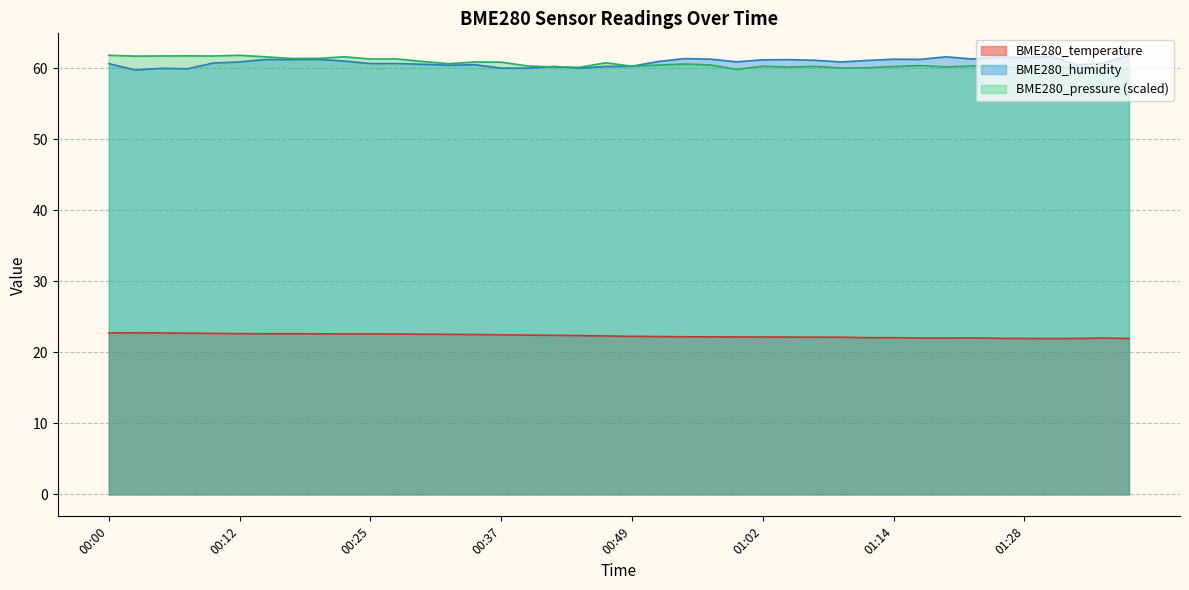

Reading left to right, extract all data points from this chart.

BME280_temperature: 22.7	22.8	22.7	22.7	22.7	22.6	22.6	22.6	22.6	22.6	22.6	22.6	22.6	22.6	22.5	22.5	22.4	22.4	22.4	22.3	22.3	22.2	22.2	22.2	22.2	22.2	22.2	22.1	22.1	22.1	22.1	22.0	22.0	22.0	22.0	22.0	22.0	22.0	22.0	22.0
BME280_humidity: 60.7	59.8	60.0	60.0	60.8	60.9	61.3	61.2	61.3	61.0	60.7	60.7	60.6	60.5	60.5	60.0	60.0	60.3	60.0	60.3	60.3	61.0	61.4	61.3	60.9	61.2	61.2	61.2	60.9	61.1	61.3	61.3	61.6	61.3	61.6	61.5	61.7	60.5	60.7	61.9
BME280_pressure: 61.9	61.7	61.8	61.8	61.8	61.9	61.6	61.4	61.4	61.7	61.3	61.3	61.0	60.7	60.9	60.9	60.4	60.2	60.2	60.8	60.3	60.5	60.6	60.5	59.9	60.3	60.2	60.3	60.1	60.1	60.3	60.4	60.2	60.4	60.2	60.1	60.1	60.2	60.1	59.8